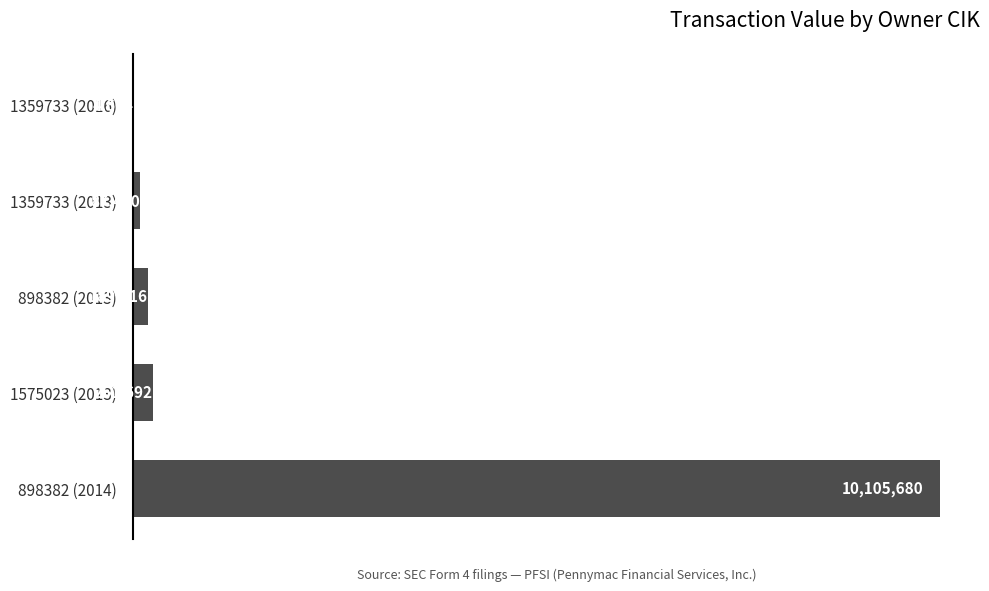

What is the sum of all values?

10638652